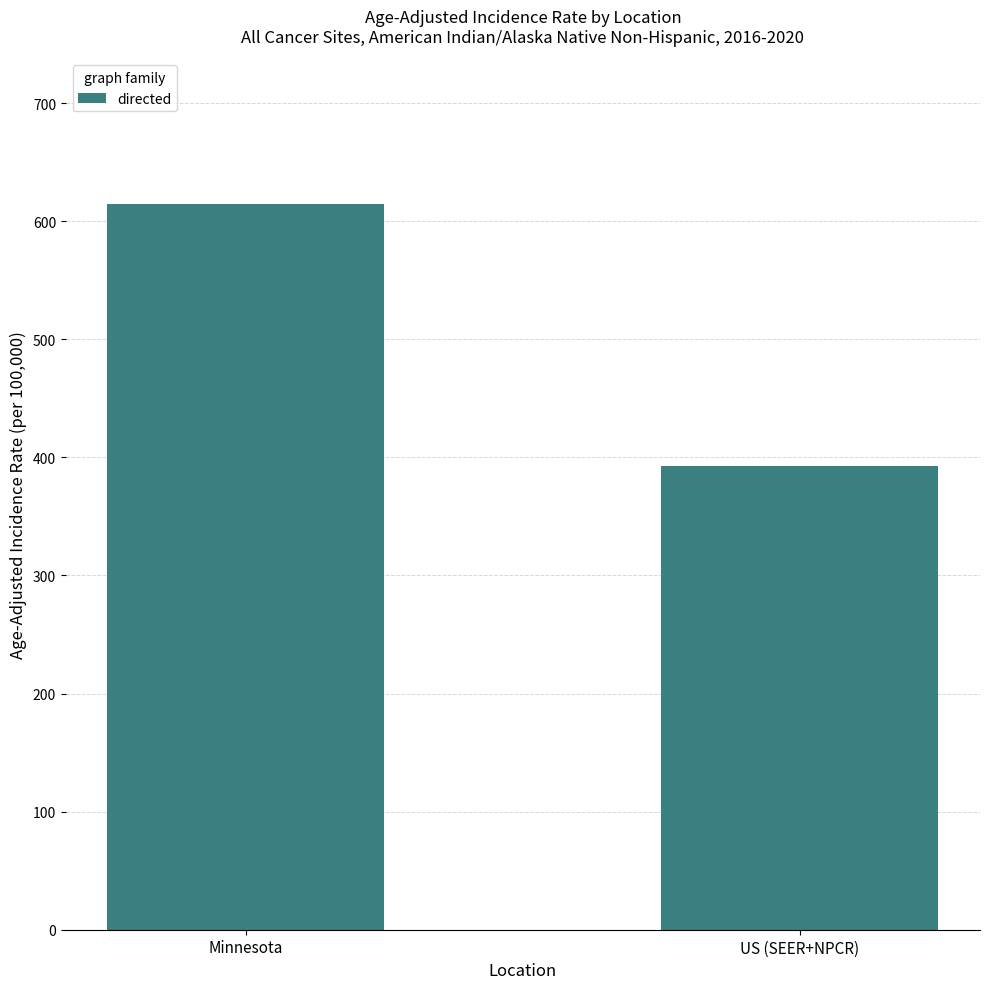

Approximately how many times larger is the value at Minnesota compared to US (SEER+NPCR)?

1.6